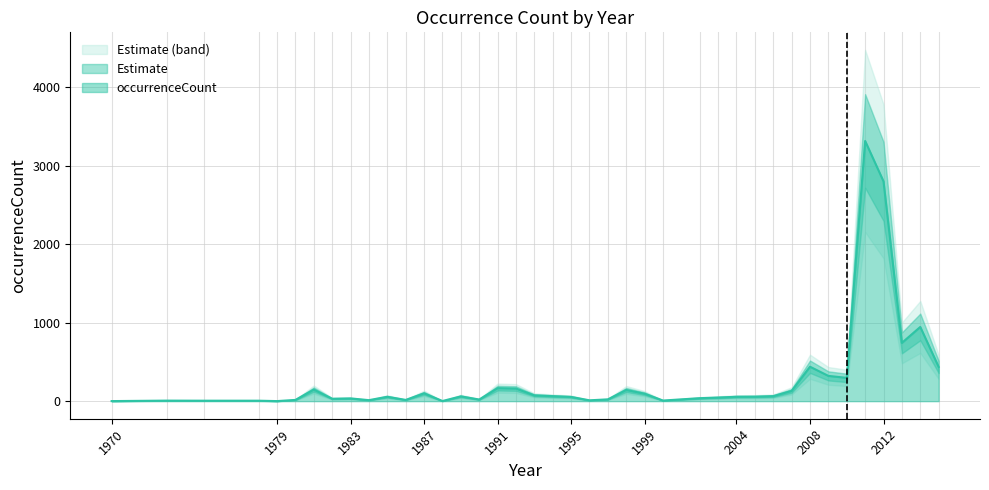

True or false: there are more than 2 points higher than both neighbors.

True